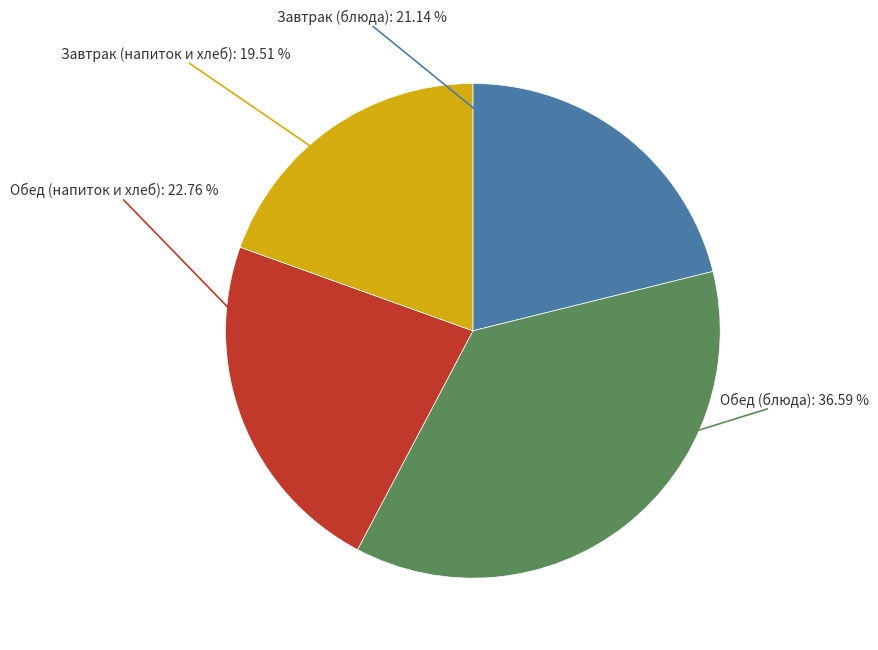

Is there any slice that represents more than half of the pie?

No